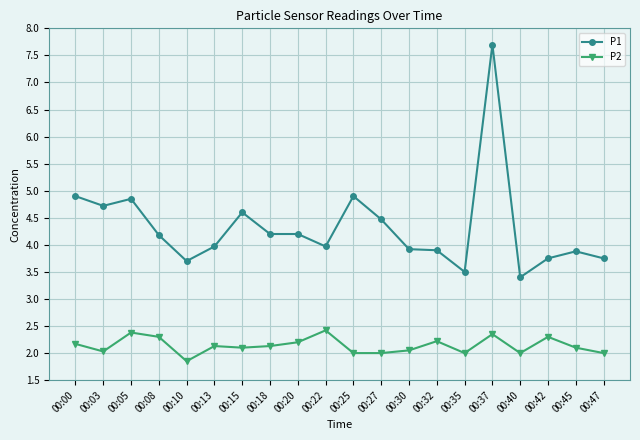

What is the value of the P1 point at the 5th from the left?

3.7